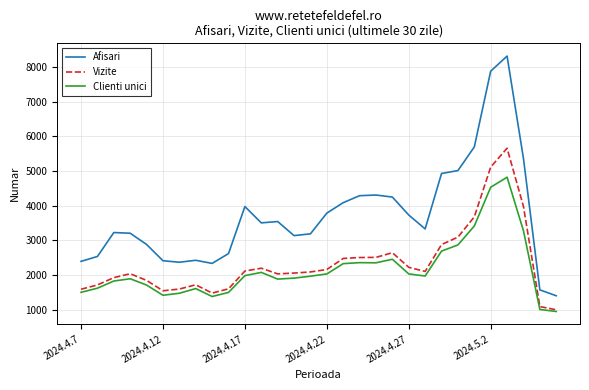

Does the chart display data point markers on the line(s)?

No